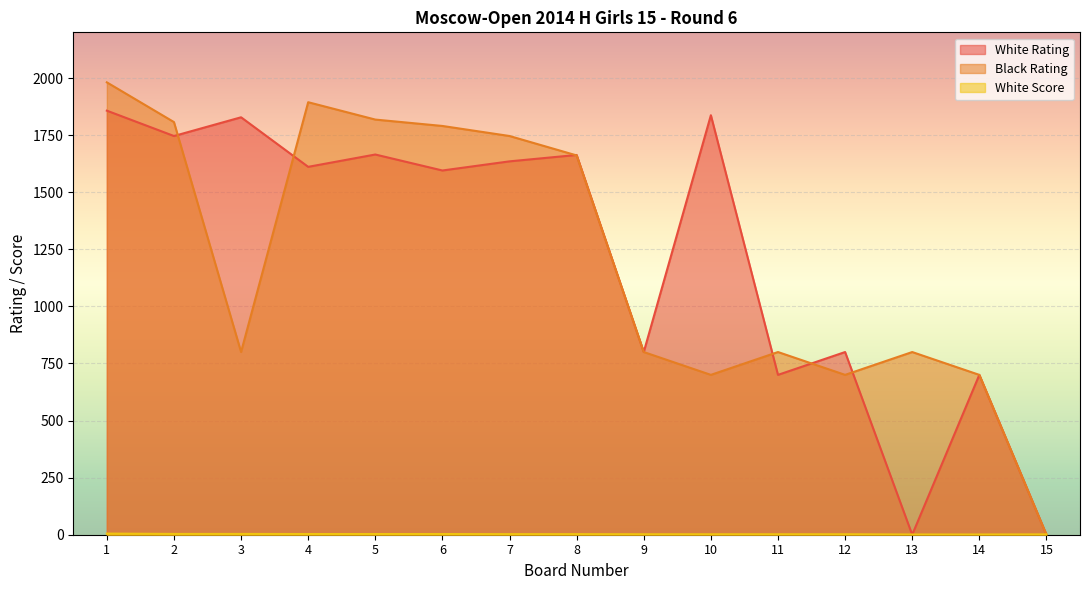

List the labels in order of White Rating value, smallest first.

13, 15, 11, 14, 9, 12, 6, 4, 7, 8, 5, 2, 3, 10, 1